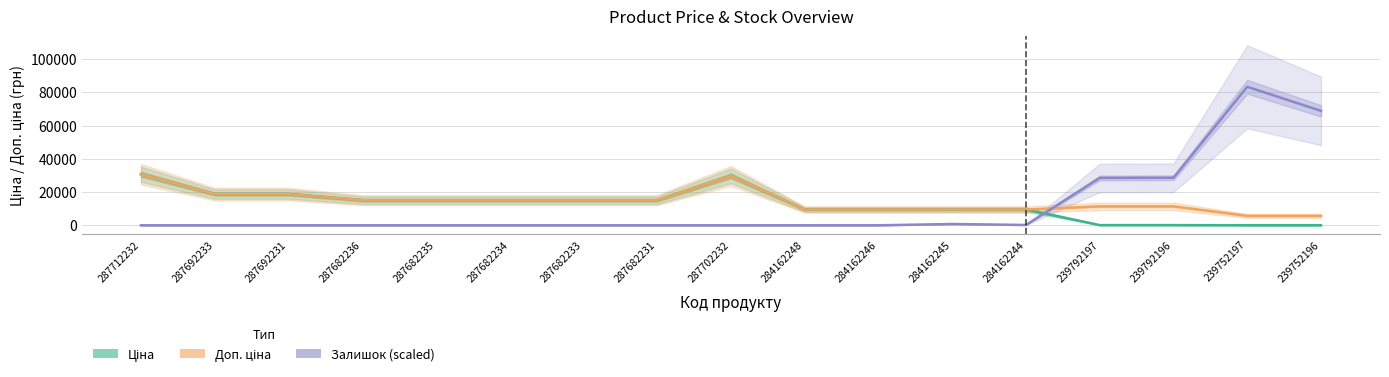

Which category has the highest value across all series?

239752197